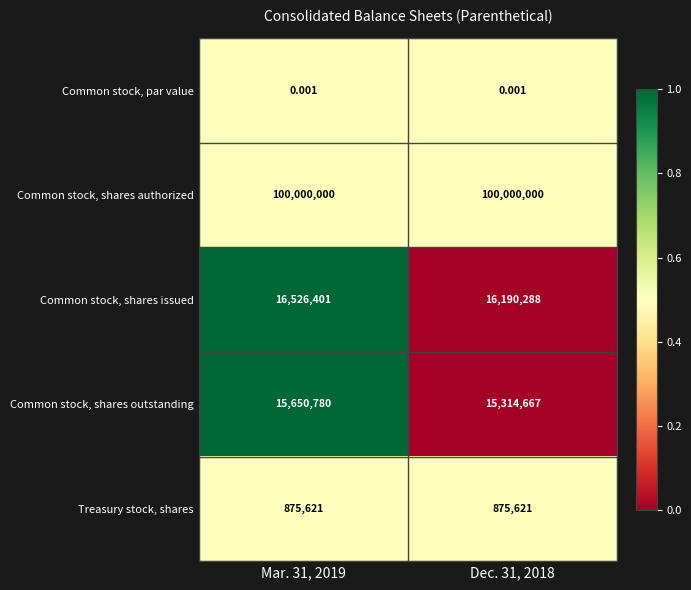

How many series are shown in this chart?

5